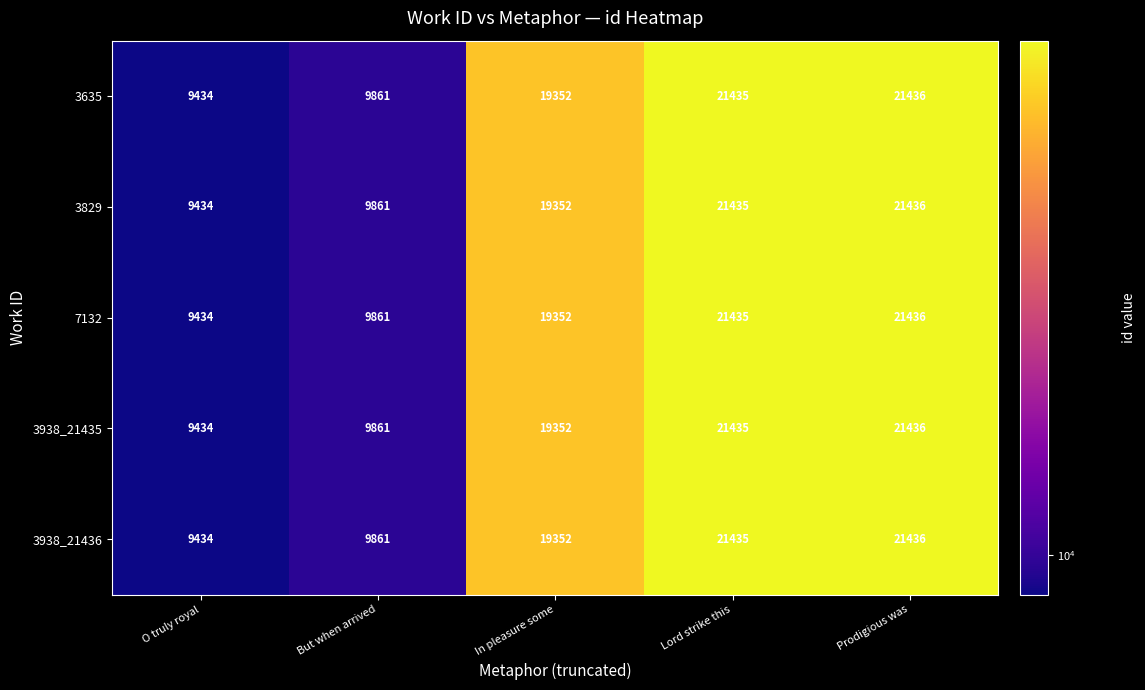

Read the 3829 value at In pleasure some, to the nearest 50.

19350